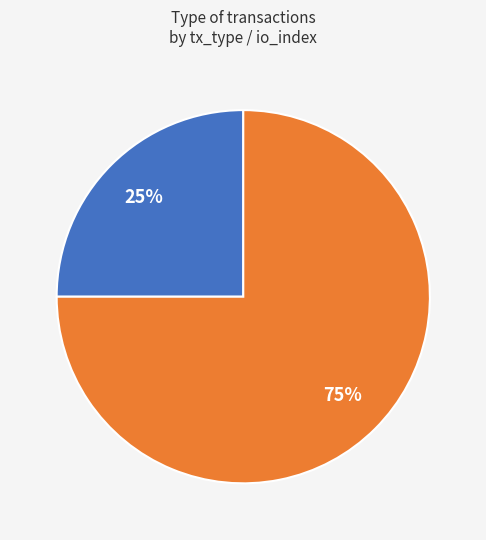

Is there a majority slice in this chart?

Yes